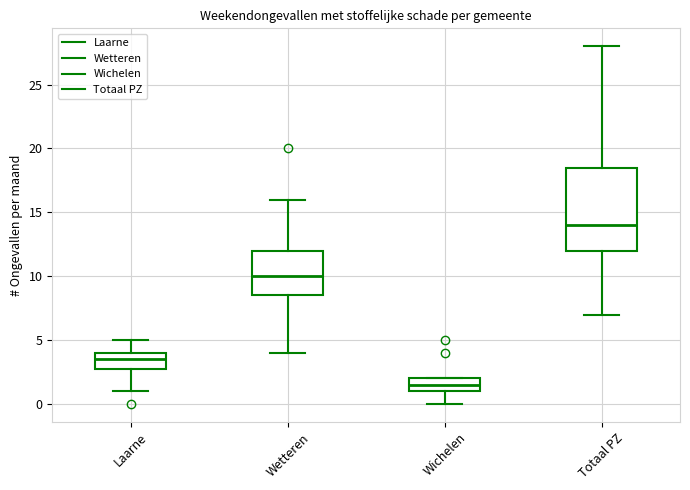

Reading left to right, transcribe this box plot: for each box, give where its median line is, the range the box spans, and where its two whiskers end, as read against the y-axis. The values are not printed on the chart, so give them approximately, as read against the axis.

Laarne: median 3.5, box 3.0 to 4.0, whiskers 1.0 to 5.0
Wetteren: median 10.0, box 8.5 to 12.0, whiskers 4.0 to 16.0
Wichelen: median 1.5, box 1.0 to 2.0, whiskers 0.0 to 2.0
Totaal PZ: median 14.0, box 12.0 to 18.5, whiskers 7.0 to 28.0